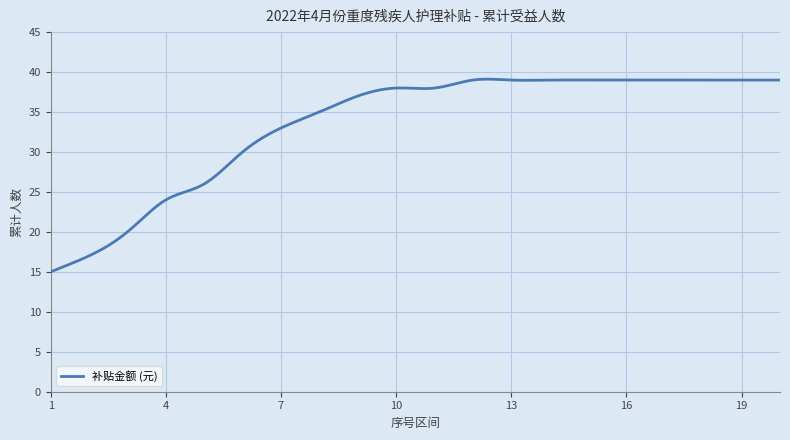

What is the minimum value shown in the chart?

15.0